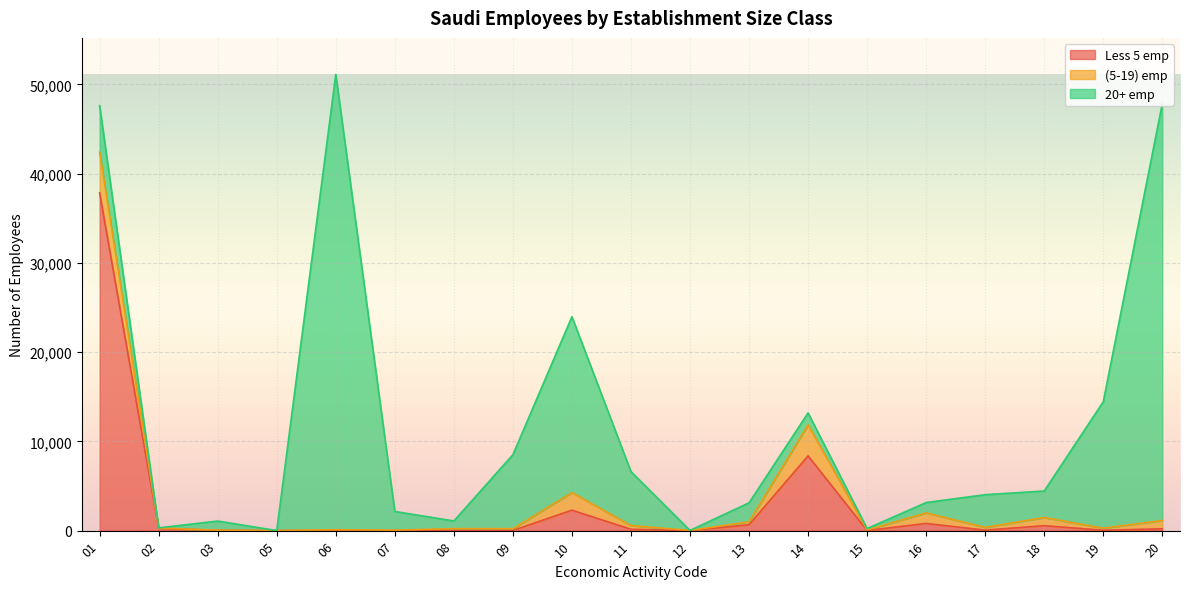

At which category is the sum across all series the highest?

06